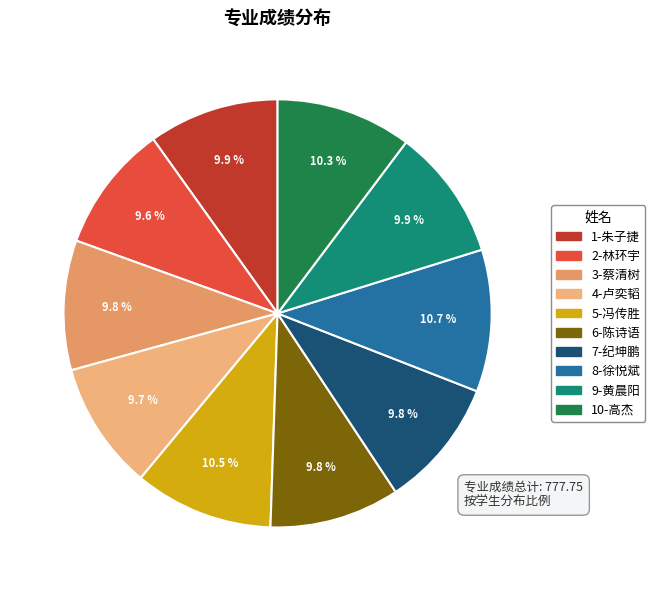

True or false: 1-朱子捷 accounts for 1% of the total.

False